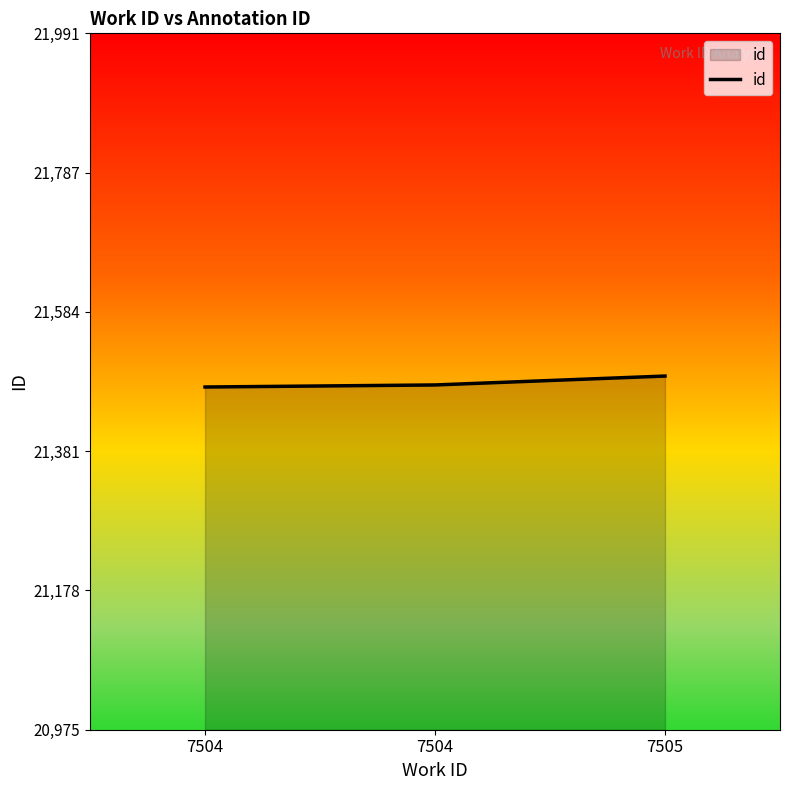

How many values are between 21475 and 21491?

3